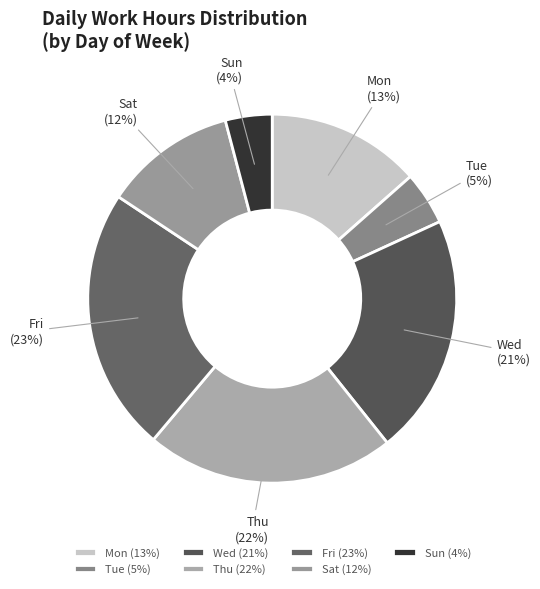

Rank the categories by value from highest to lowest.

Fri (23%), Thu (22%), Wed (21%), Mon (13%), Sat (12%), Tue (5%), Sun (4%)